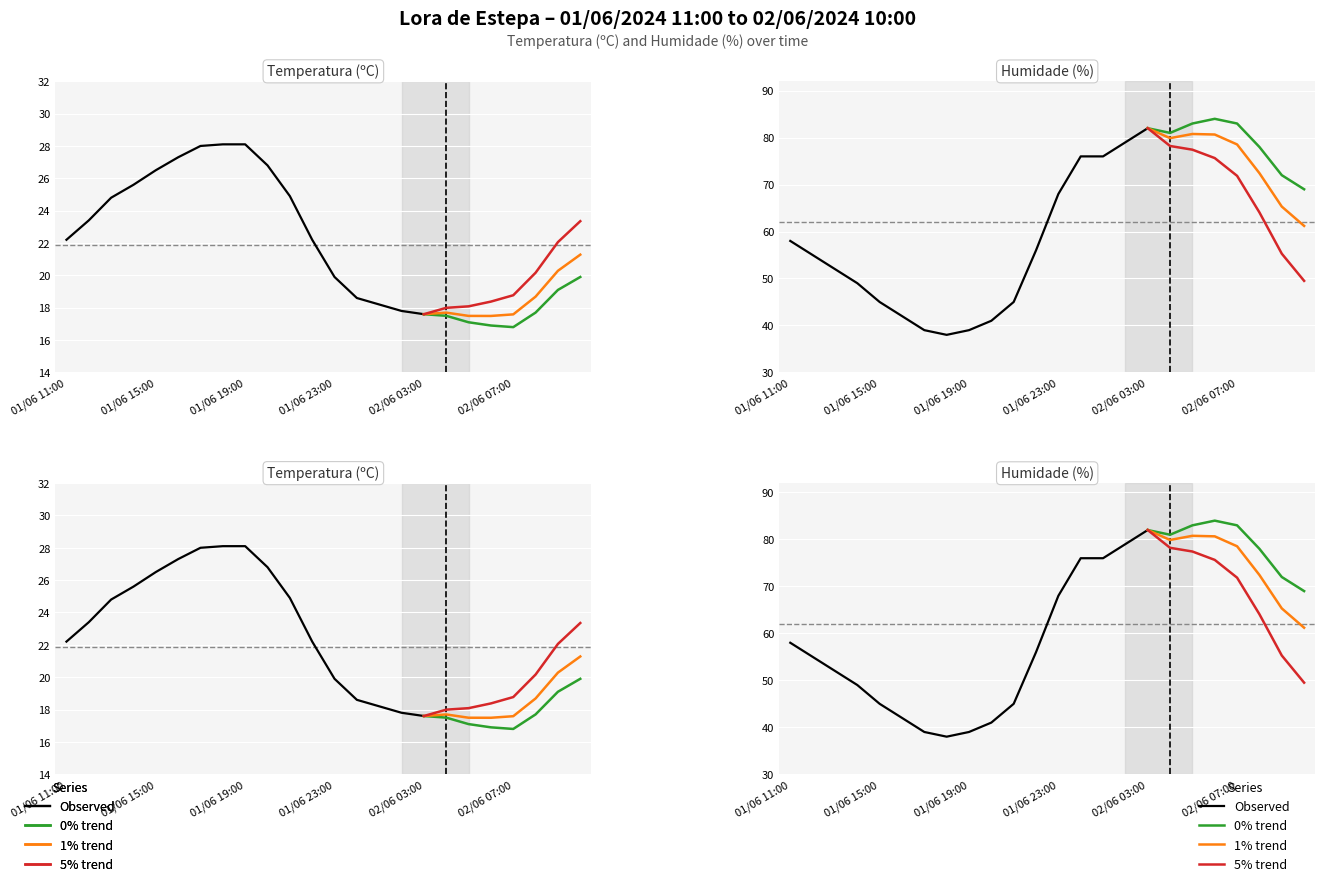

Which series has the largest total across all categories?

Humidade (%)